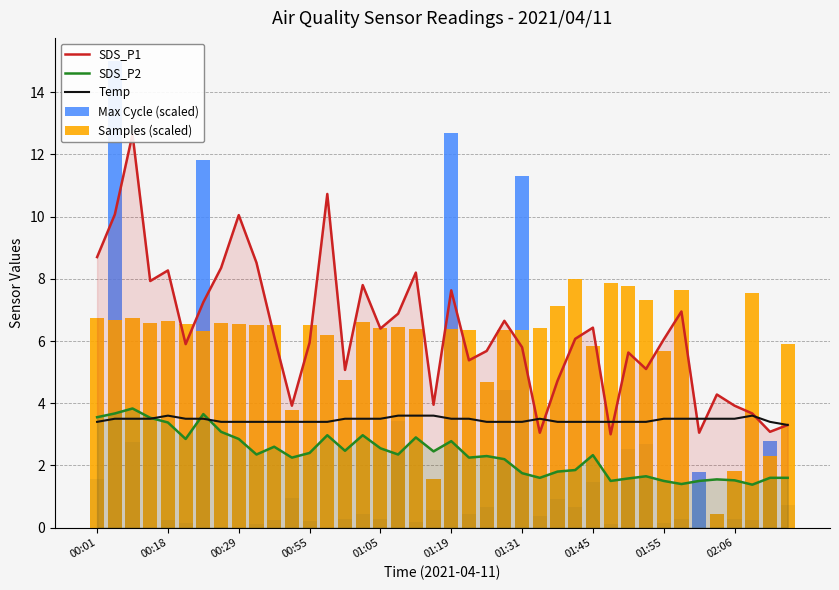

Reading left to right, what are all the values shown in this chart?

SDS_P1: 8.7	10.1	12.7	7.9	8.3	5.9	7.2	8.3	10.1	8.5	6.2	3.9	6.0	10.7	5.1	7.8	6.4	6.9	8.2	4.0	7.6	5.4	5.7	6.7	5.8	3.0	4.7	6.1	6.4	3.0	5.6	5.1	6.0	7.0	3.0	4.3	3.9	3.7	3.1	3.3
SDS_P2: 3.5	3.7	3.8	3.5	3.4	2.9	3.6	3.1	2.9	2.4	2.6	2.2	2.4	3.0	2.5	3.0	2.5	2.4	2.9	2.5	2.8	2.2	2.3	2.2	1.8	1.6	1.8	1.9	2.3	1.5	1.6	1.6	1.5	1.4	1.5	1.6	1.5	1.4	1.6	1.6
Temp: 3.4	3.5	3.5	3.5	3.6	3.5	3.5	3.4	3.4	3.4	3.4	3.4	3.4	3.4	3.5	3.5	3.5	3.6	3.6	3.6	3.5	3.5	3.4	3.4	3.4	3.5	3.4	3.4	3.4	3.4	3.4	3.4	3.5	3.5	3.5	3.5	3.5	3.6	3.4	3.3
Max Cycle (scaled): 1.6	15.0	2.8	0.0	0.2	0.1	11.8	0.0	0.0	0.1	0.2	1.0	0.2	0.0	0.3	0.4	0.3	3.4	0.2	0.6	12.7	0.4	0.7	4.4	11.3	0.4	0.9	0.7	1.5	0.1	2.5	2.7	0.1	0.3	1.8	0.0	0.3	0.2	2.8	0.7
Samples (scaled): 6.7	6.7	6.7	6.6	6.6	6.6	6.3	6.6	6.5	6.5	6.5	3.8	6.5	6.2	4.7	6.6	6.4	6.5	6.4	1.6	6.4	6.3	4.7	6.4	6.4	6.4	7.1	8.0	5.8	7.9	7.8	7.3	5.7	7.6	0.0	0.4	1.8	7.5	2.3	5.9